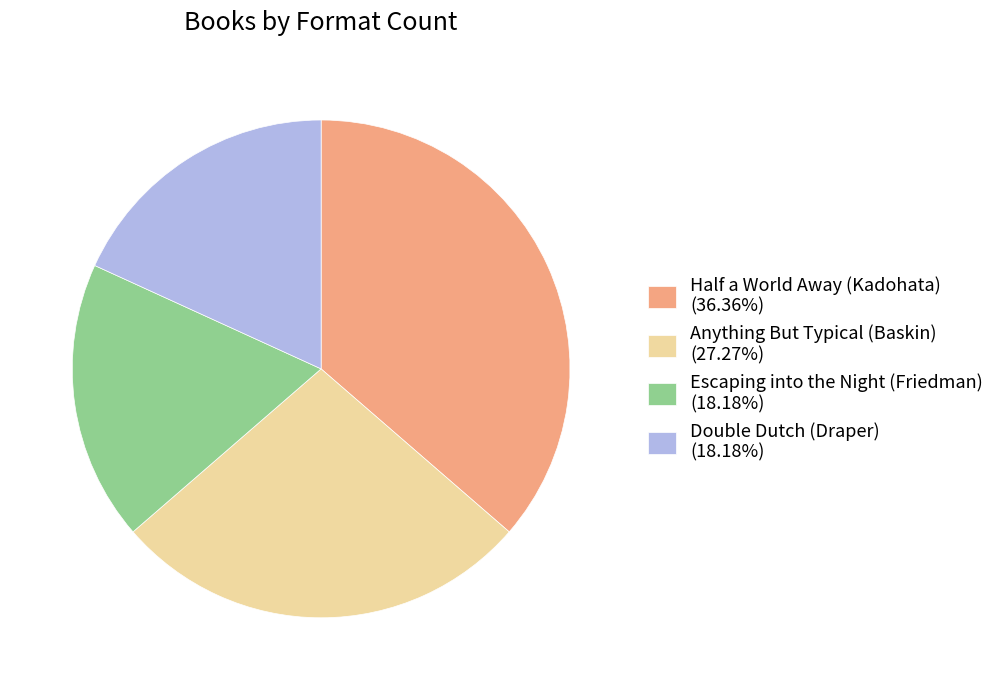

What is the ratio of the value at Anything But Typical (Baskin) (27.27%) to the value at Half a World Away (Kadohata) (36.36%)?

0.8